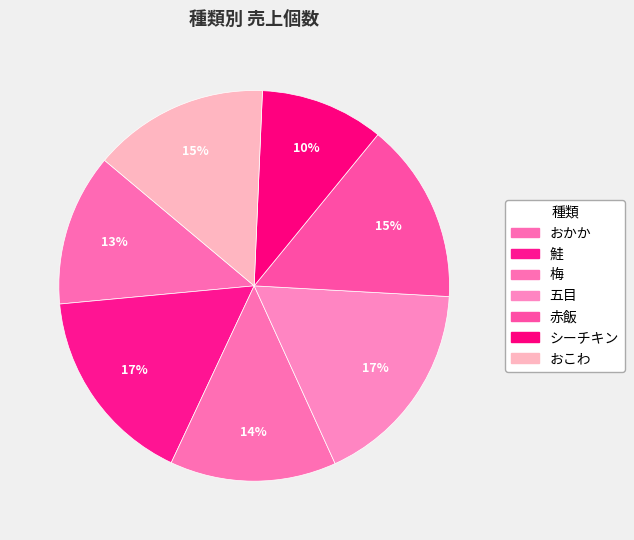

Which category has the smallest portion of the pie?

シーチキン